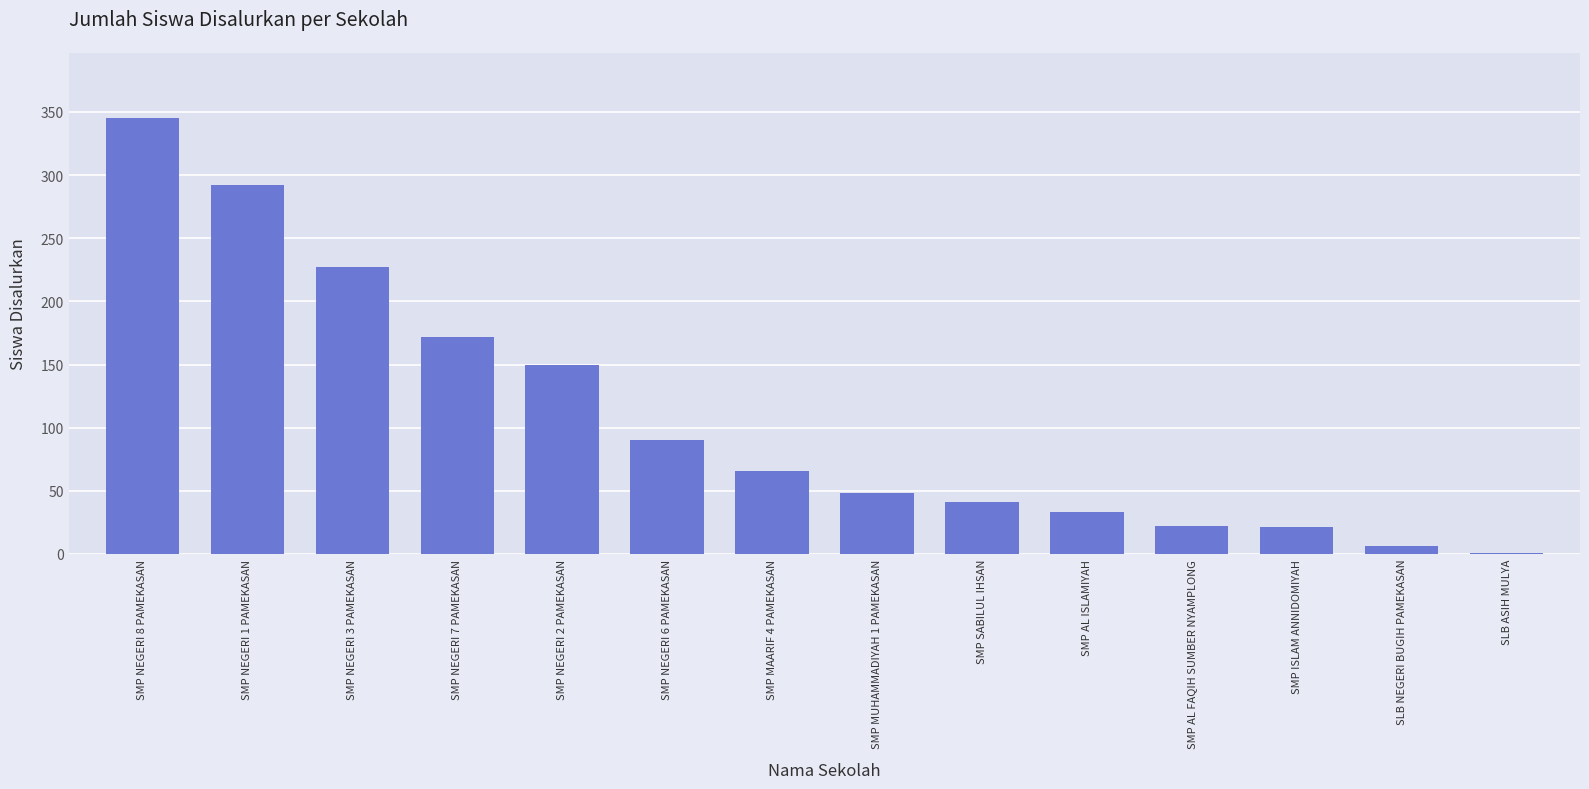

At which label is the value closest to 173?

SMP NEGERI 7 PAMEKASAN